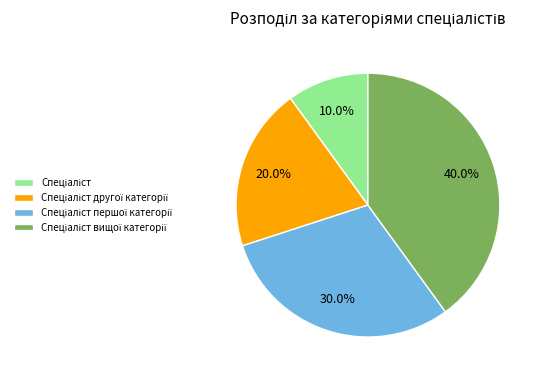

Is there a majority slice in this chart?

No